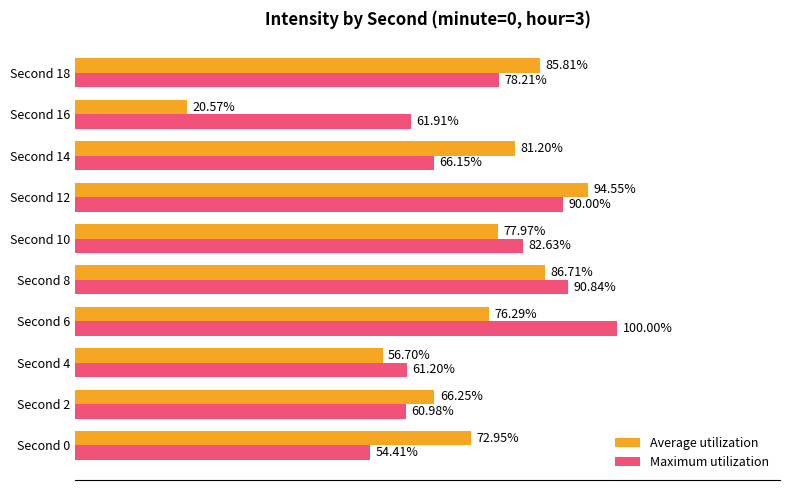

At which category is the sum across all series the highest?

Second 12